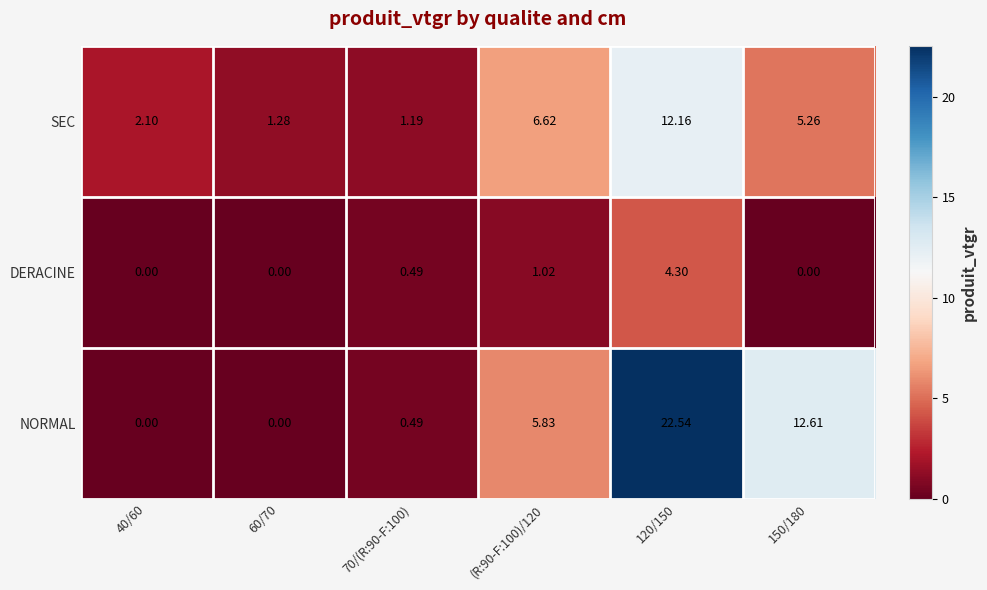

Which series has the largest range (max minus min)?

NORMAL